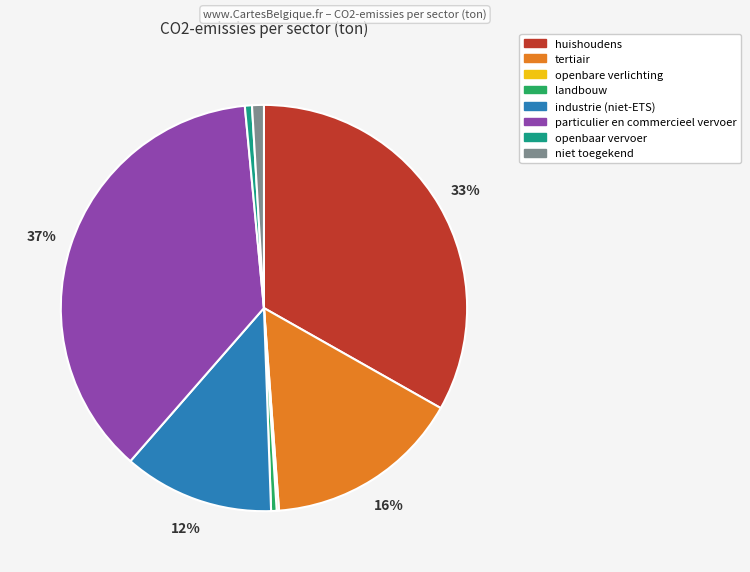

Is there a majority slice in this chart?

No